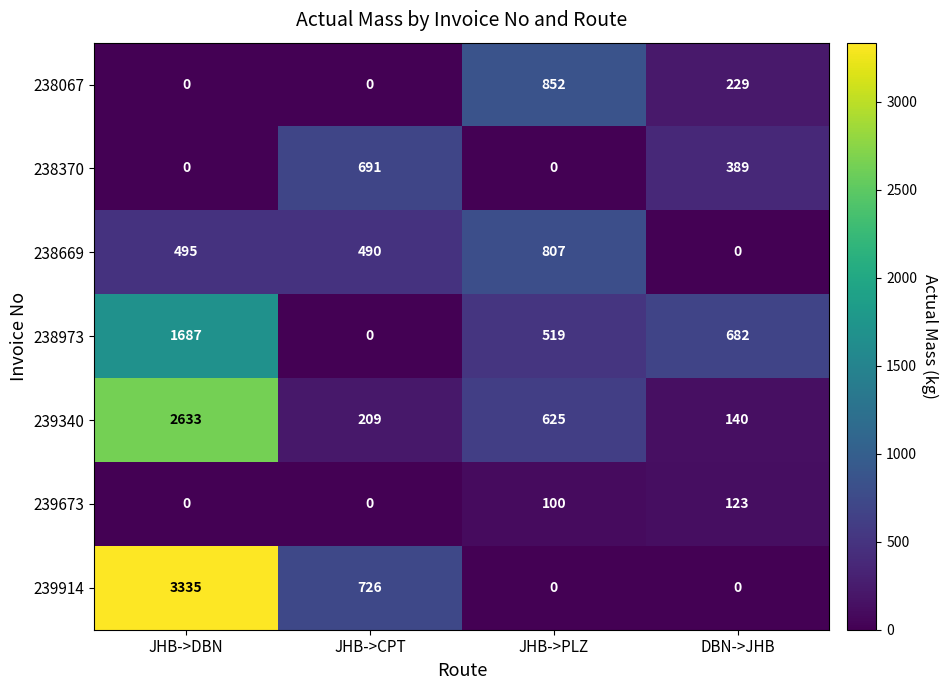

Count the number of categories in the chart.

4